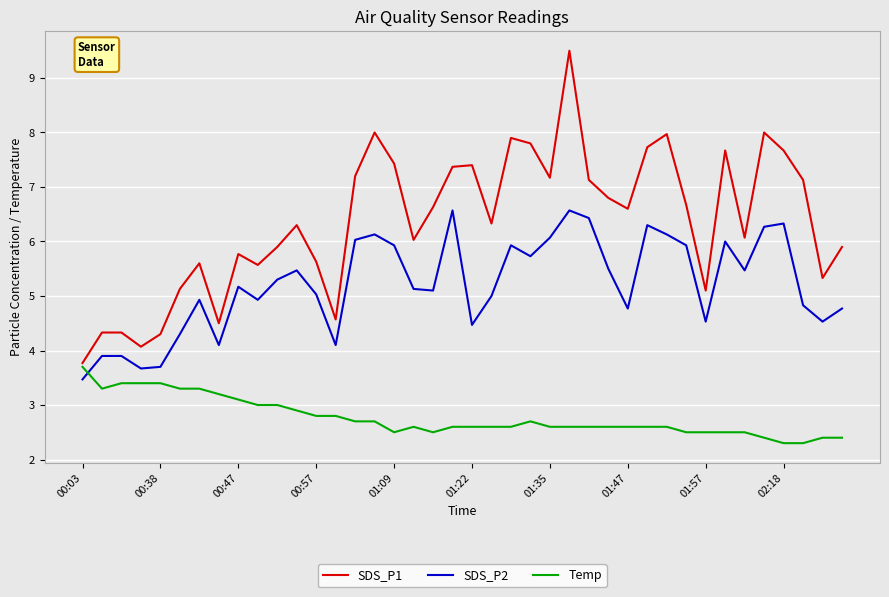

What is the lowest value of the SDS_P2 series?

3.5